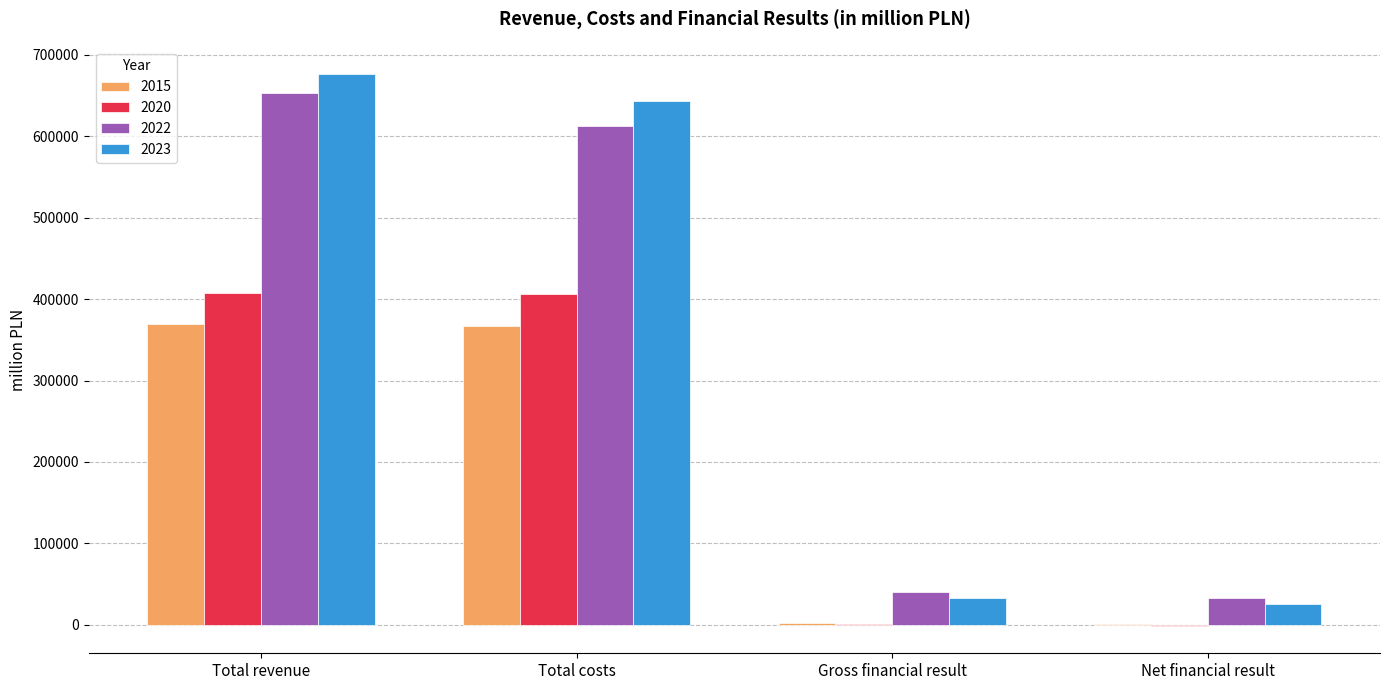

What is the difference between the 2015 values at Gross financial result and Total revenue?

367031.5